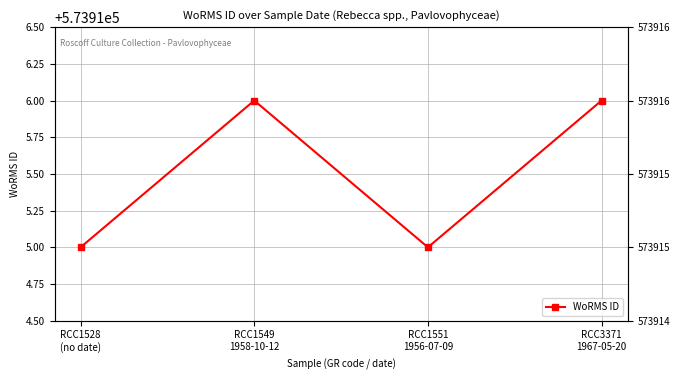

True or false: there are more than 2 points higher than both neighbors.

False